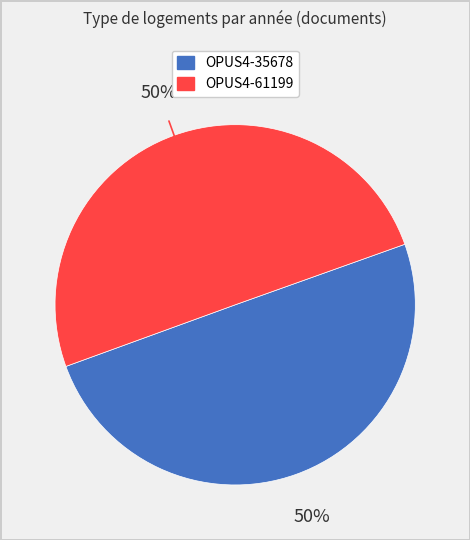

How many segments does this pie chart have?

2